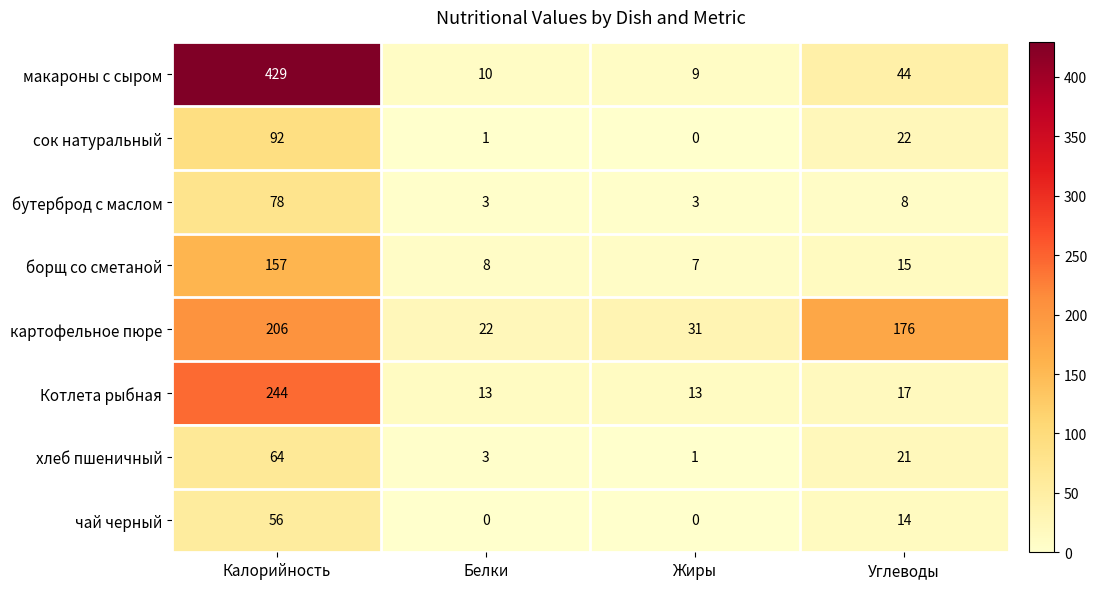

Between Жиры and Углеводы, which series saw the biggest shift?

картофельное пюре